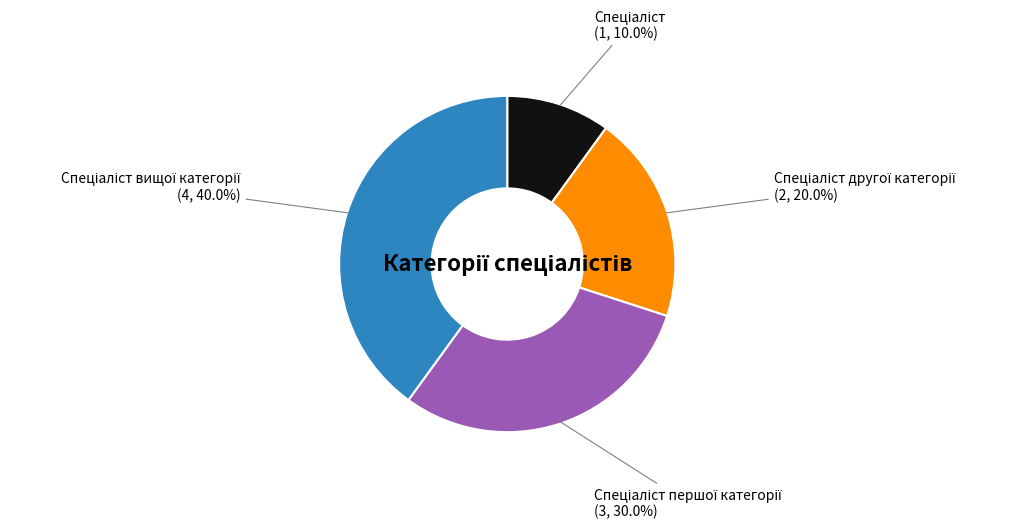

Does any single category account for the majority?

No